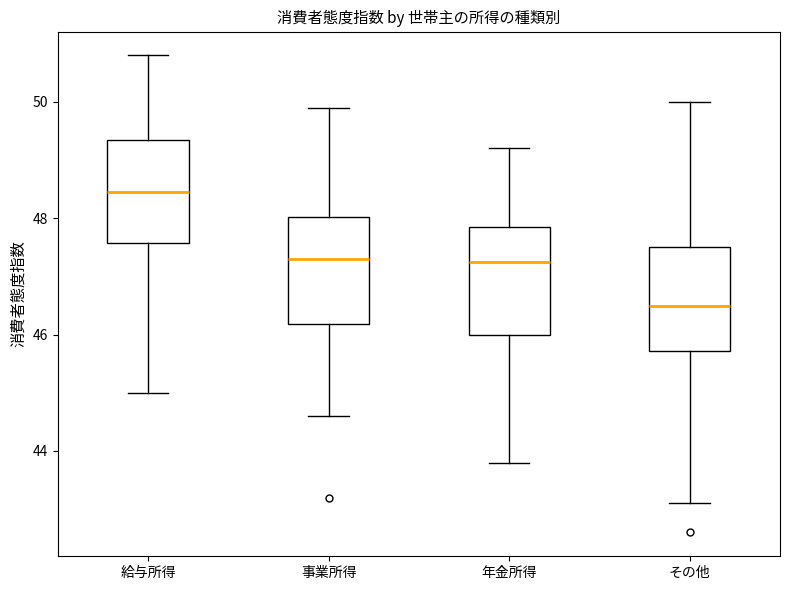

Where is the lower edge of the box for その他 on the y-axis? The values are not printed on the chart, so give them approximately, as read against the axis.

45.8